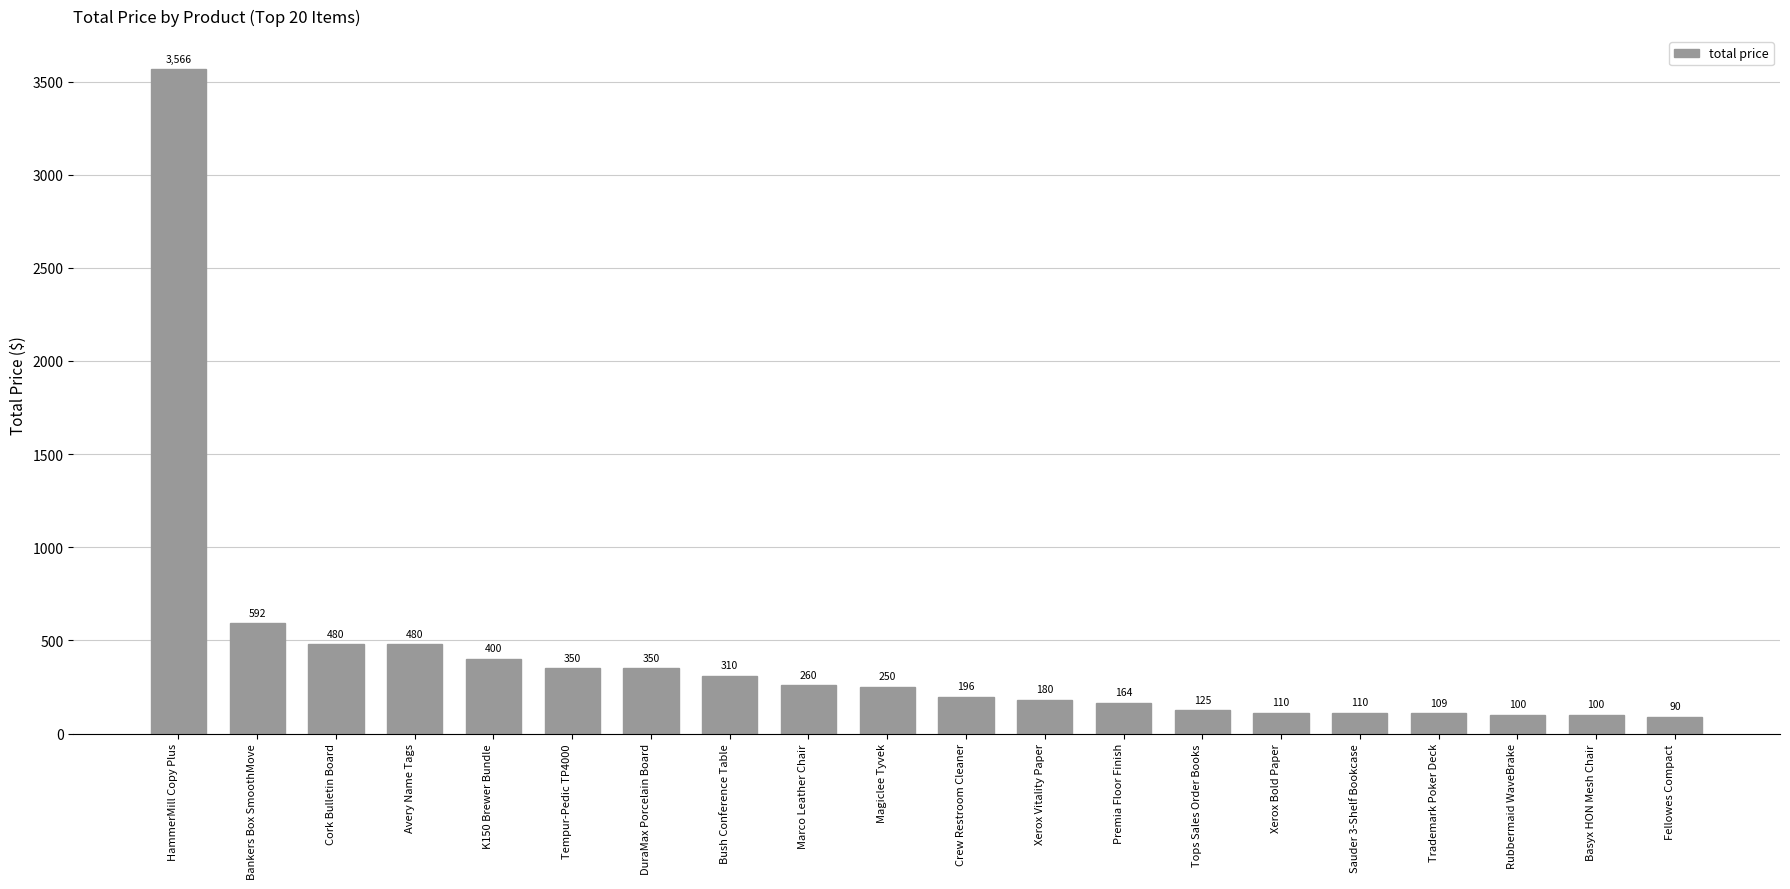

Are the bars grouped side by side (vs. stacked)?

No